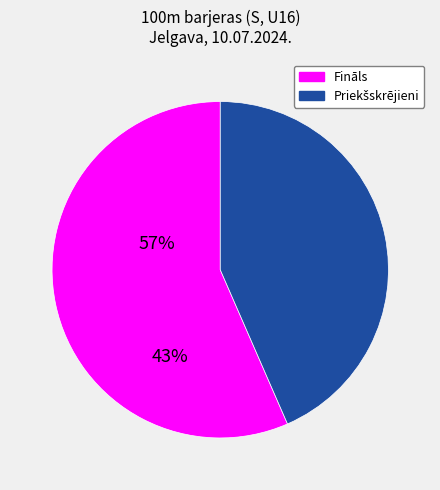

How many segments does this pie chart have?

2